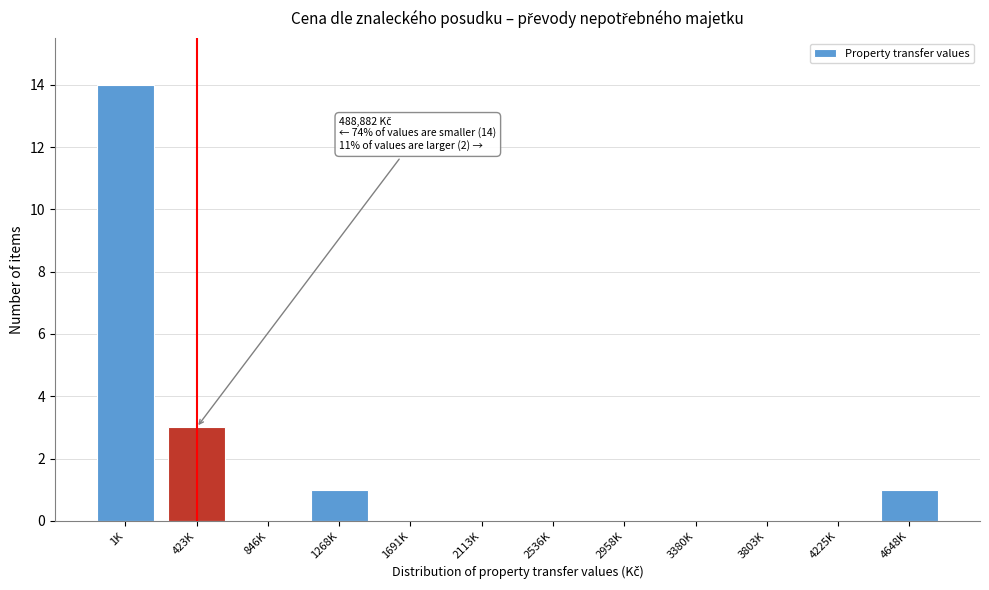

Reading left to right, transcribe all the data shown in this chart.

1K=14	423K=3	846K=0	1268K=1	1691K=0	2113K=0	2536K=0	2958K=0	3380K=0	3803K=0	4225K=0	4648K=1